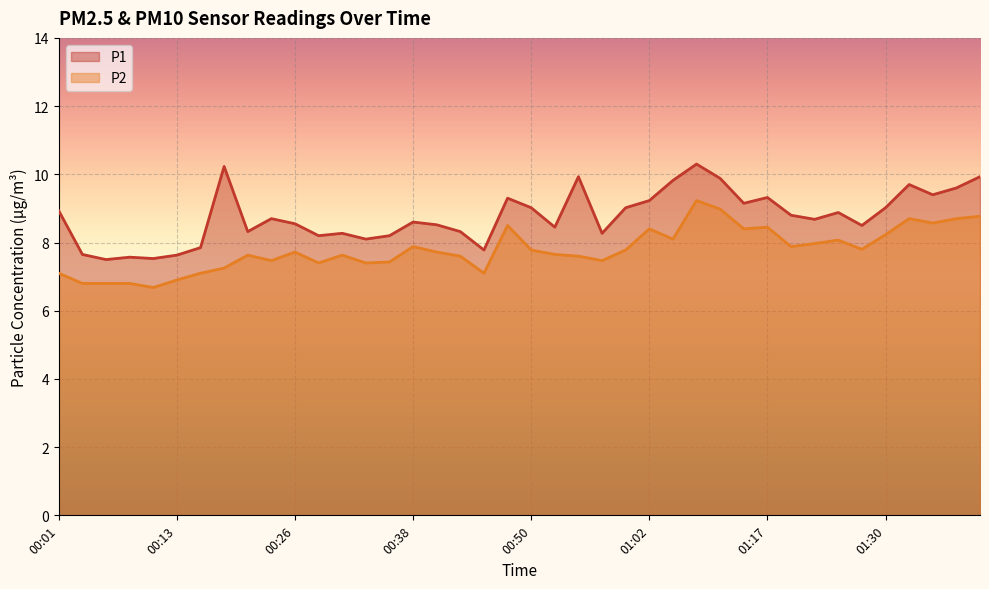

The value of P2 at 00:40 is 4.7. True or false?

False